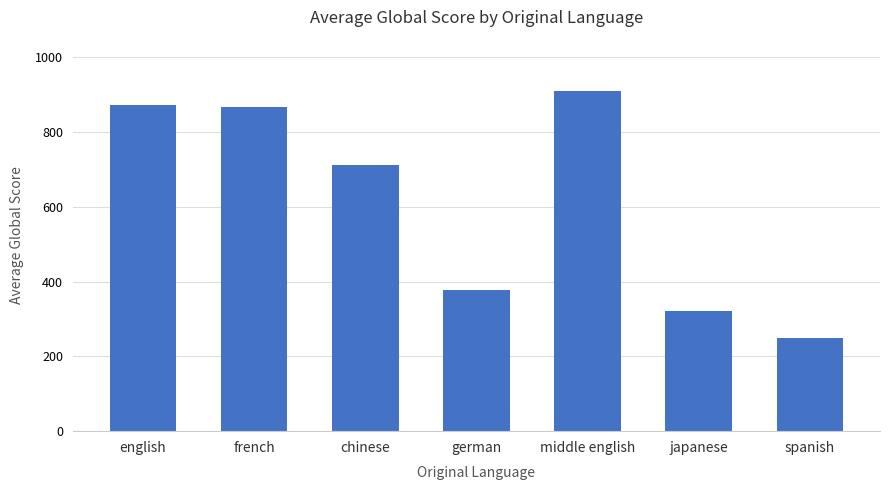

At which label does the data first exceed 711?

english